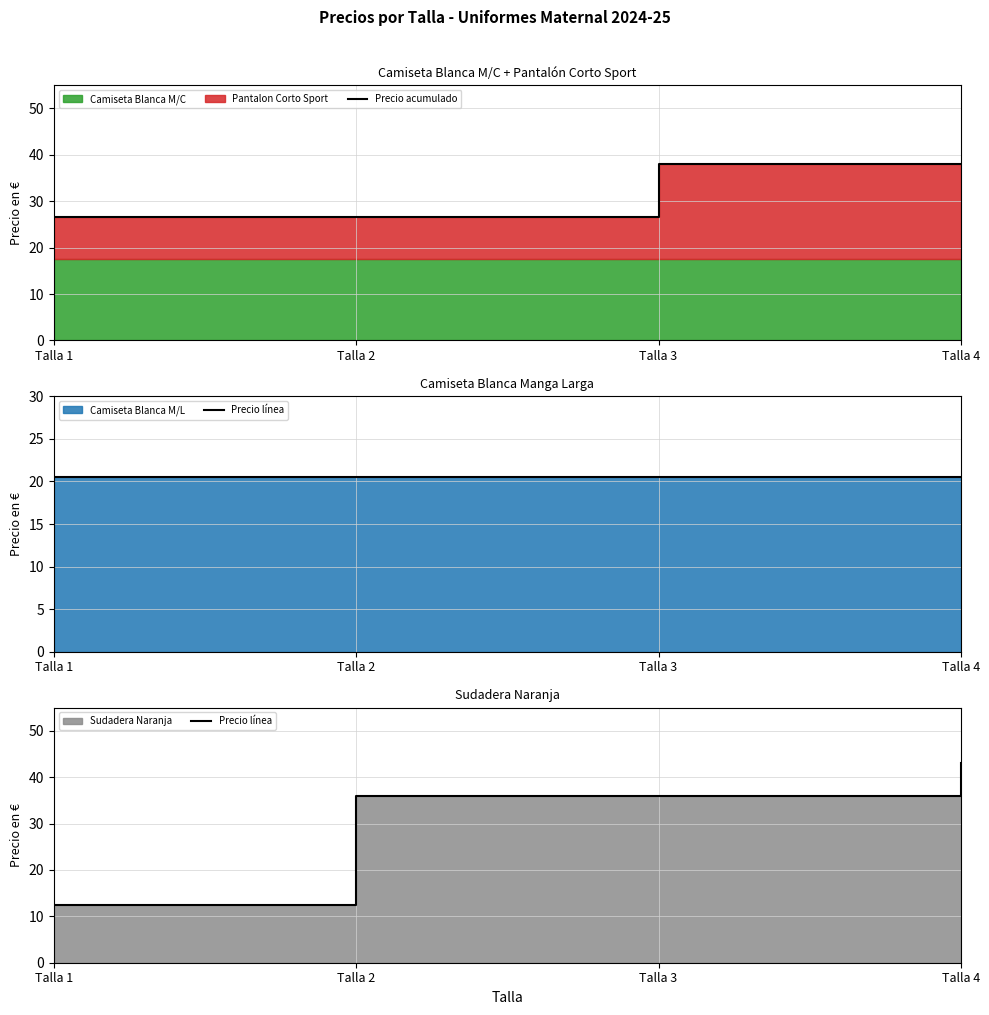

How many lines are shown in the chart?

2